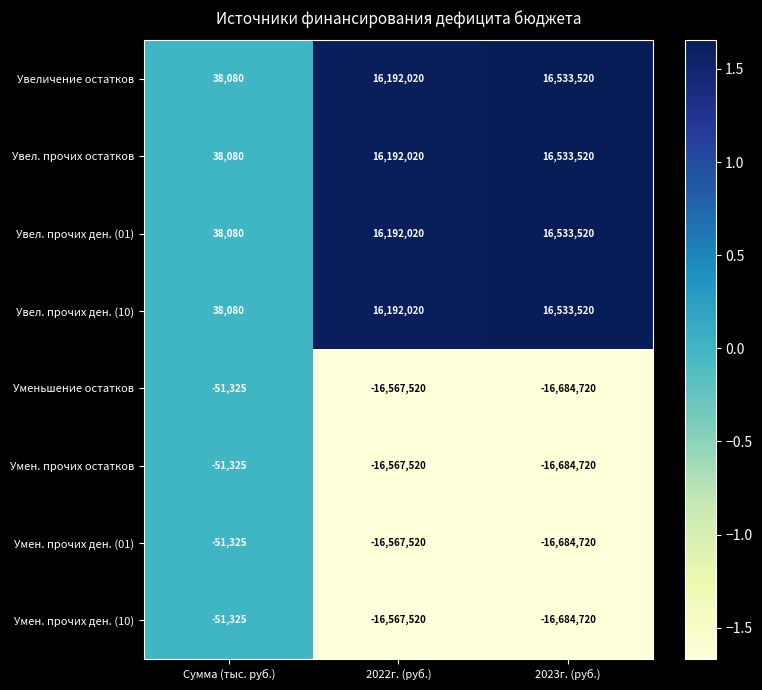

What is the difference between the highest and lowest values at 2022г. (руб.)?

32759540